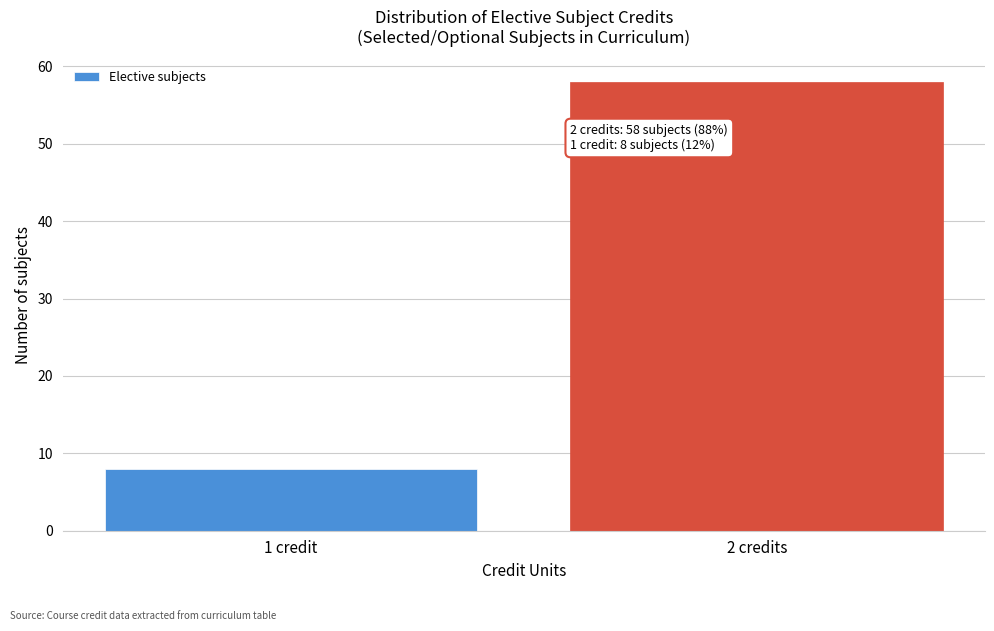

Reading left to right, extract all data points from this chart.

8	58